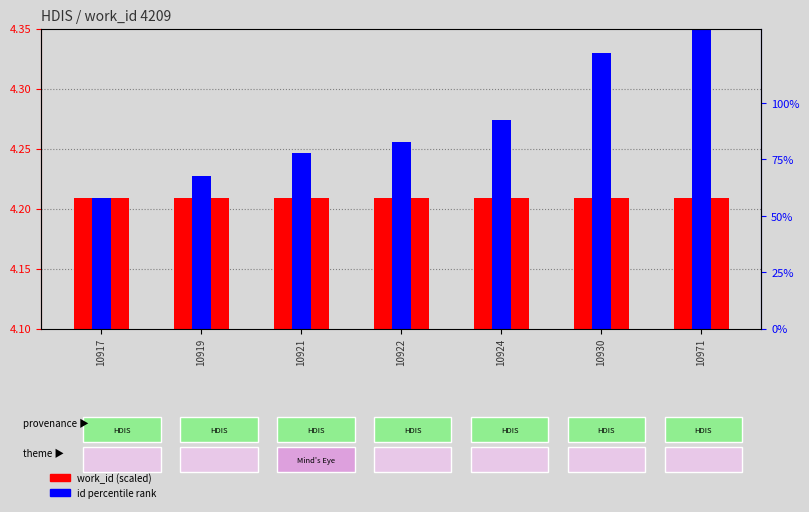

What is the value of the id percentile rank bar at the 6th from the left?

4.3